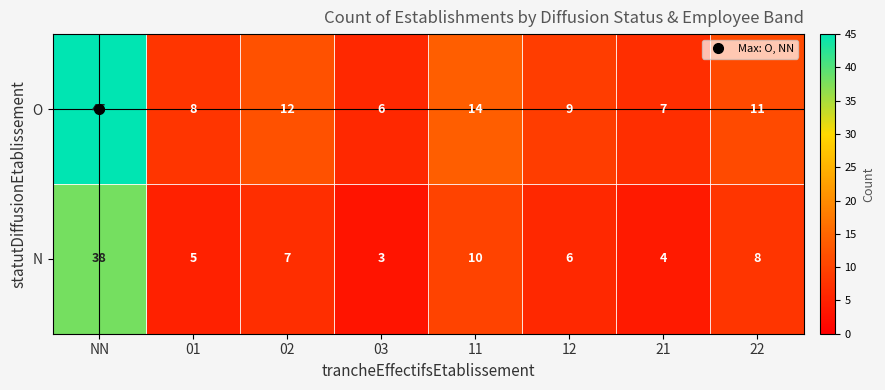

Is it true that O equals 10 at 21?

False